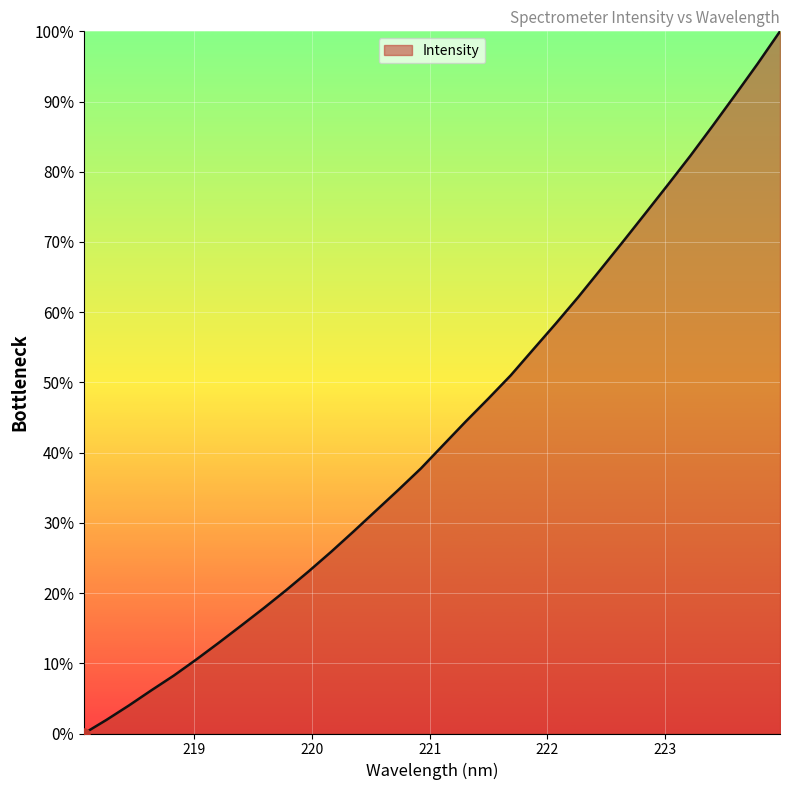

Reading left to right, extract all data points from this chart.

0.0	1.9	4.0	6.1	8.3	10.5	12.9	15.4	17.9	20.4	23.1	25.9	28.8	31.7	34.7	37.8	41.1	44.5	47.7	51.0	54.7	58.4	62.1	66.1	70.1	74.1	78.1	82.3	86.6	90.9	95.4	100.0